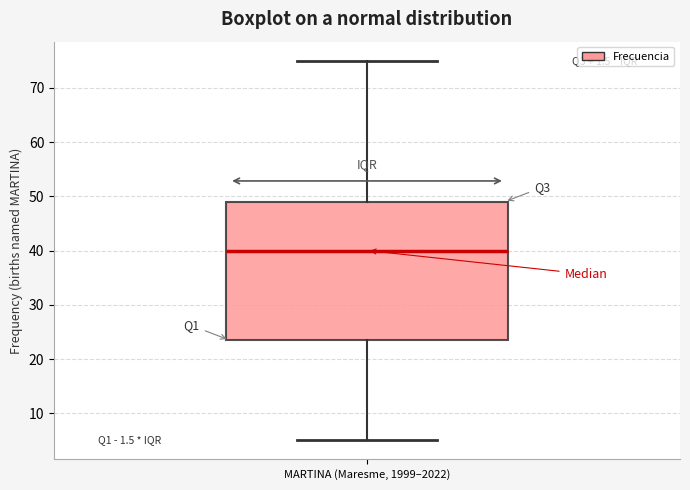

Read this box plot against the y-axis: the position of the median line, the range covered by the box, and the ends of both whiskers. The values are not printed on the chart, so give them approximately, as read against the axis.

median 40, box 24 to 49, whiskers 5 to 75